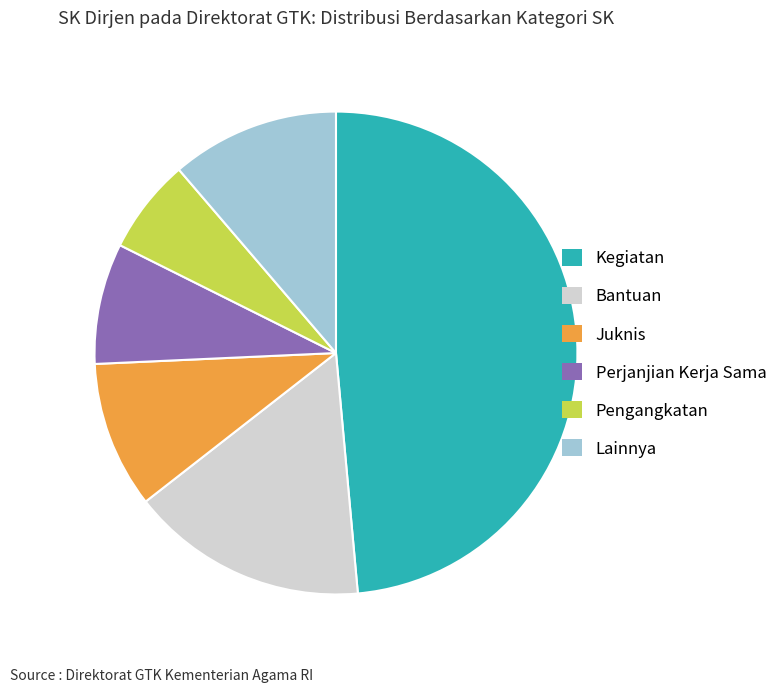

Does Pengangkatan account for over 50% of the chart?

No